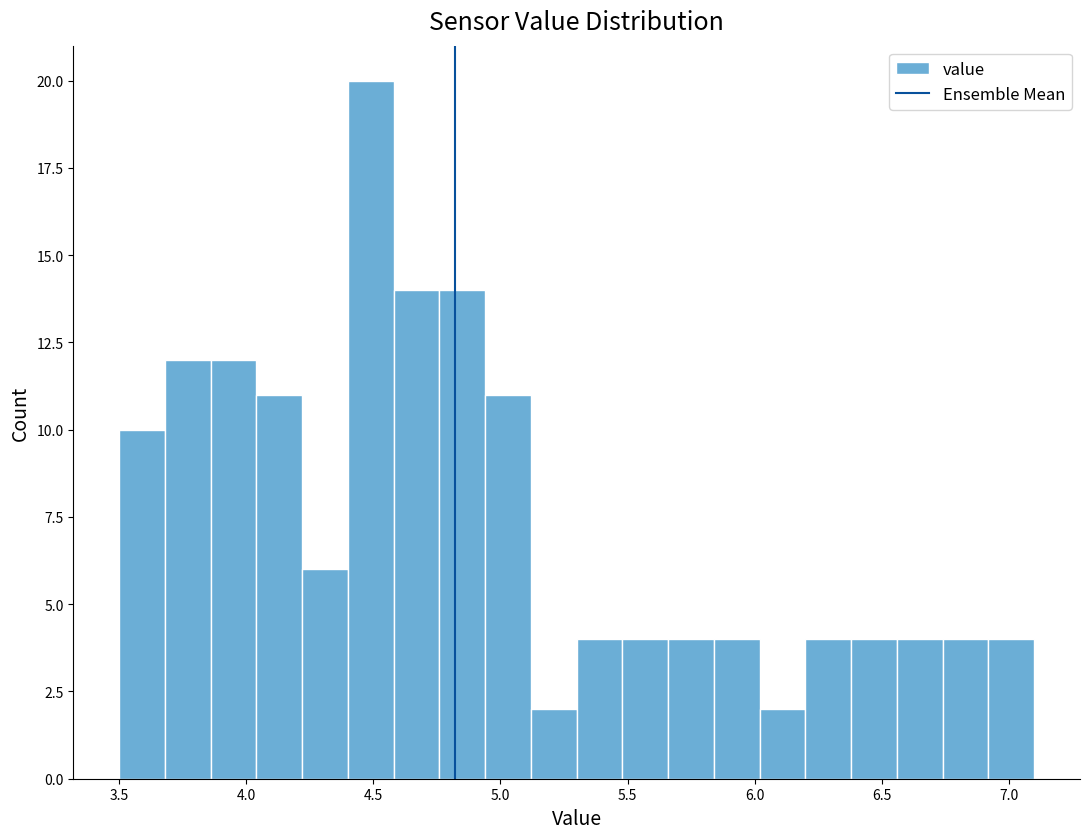

Around what value on the x-axis is the tallest bar? Give the approximate position of its centre, as read against the axis.

4.50